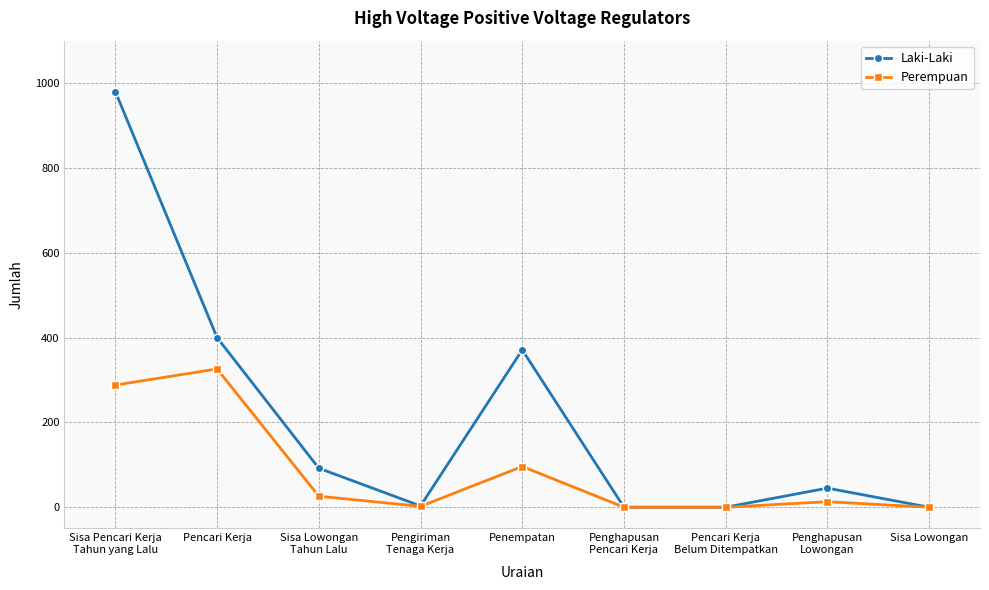

Is it true that Perempuan equals 0 at Pencari Kerja
Belum Ditempatkan?

True